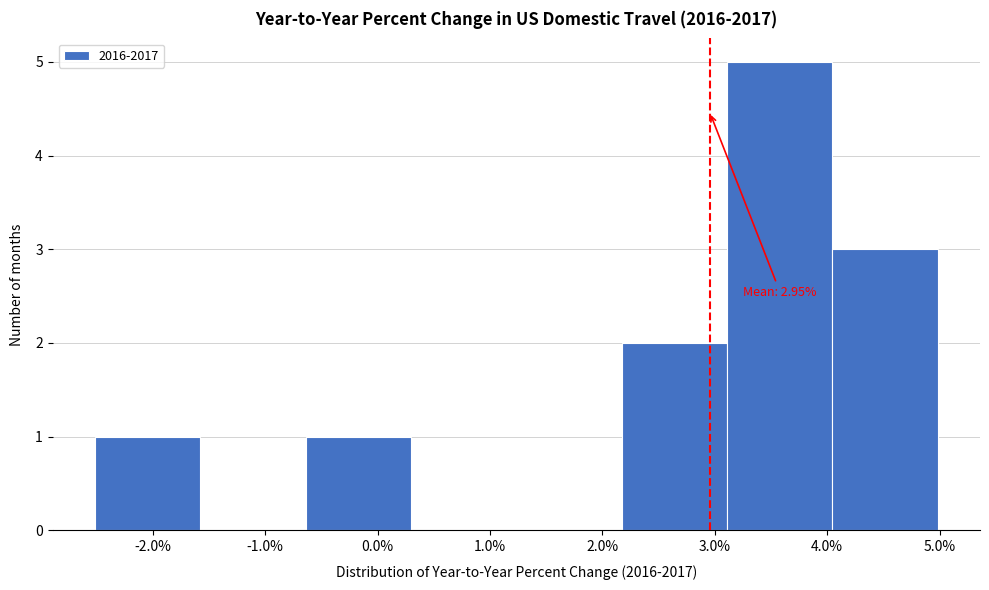

Over which range of the x-axis is the bar tallest?

3.1 to 4.0